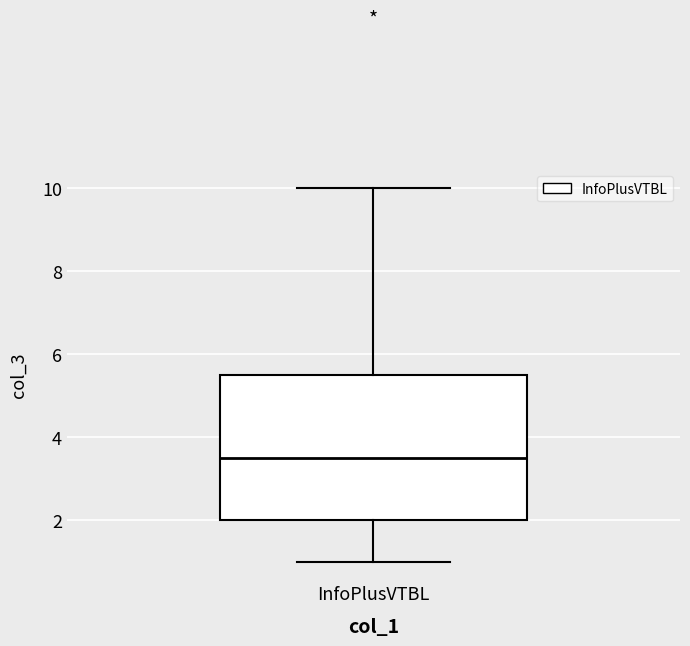

Where does the lower whisker of the box for InfoPlusVTBL end on the y-axis? The values are not printed on the chart, so give them approximately, as read against the axis.

1.0